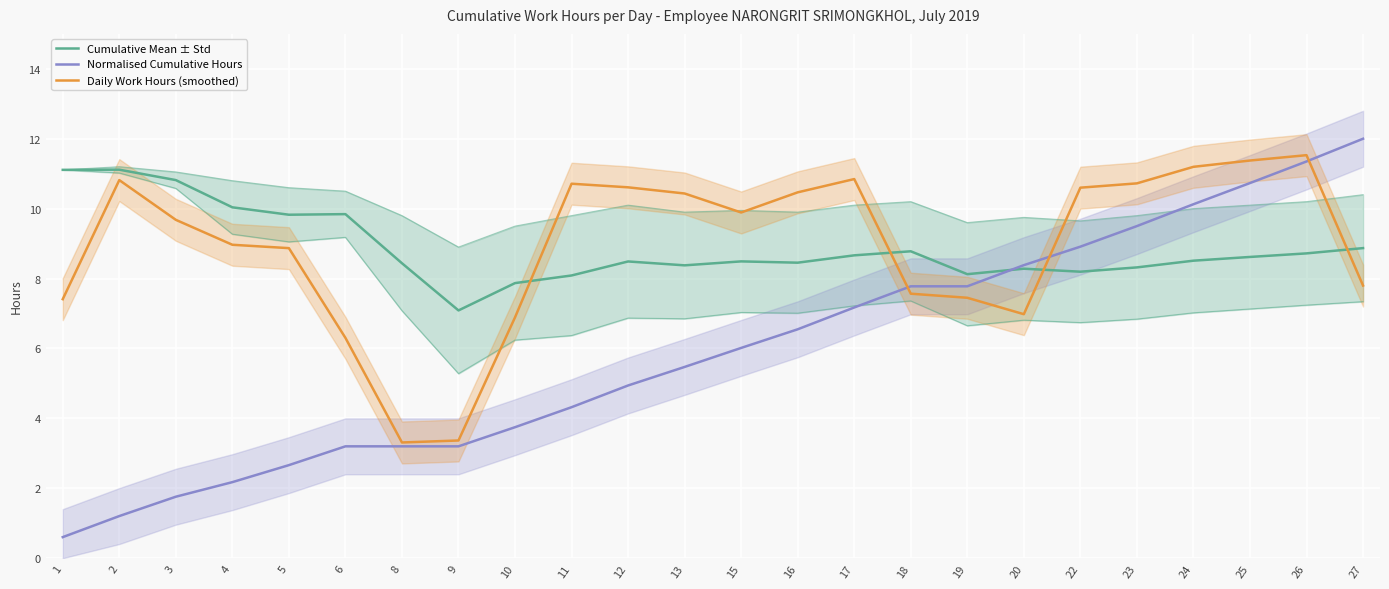

What is the highest value of the Cumulative Mean ± Std series?

11.1